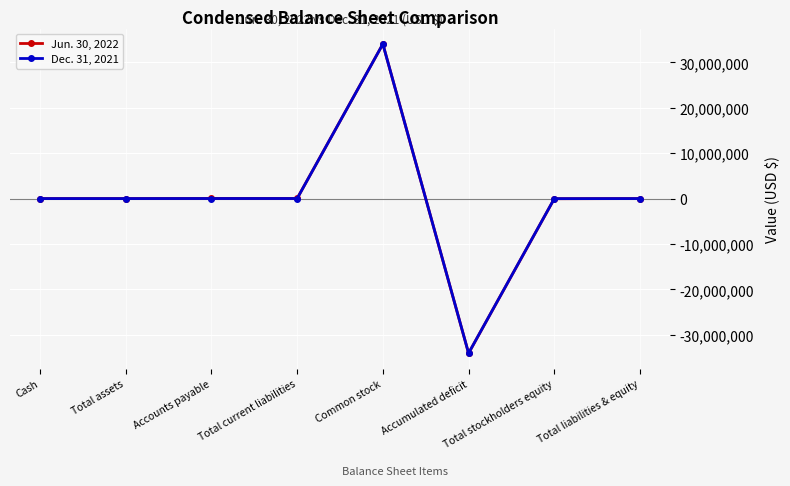

What is the spread (max minus min) of values at Common stock?

3677